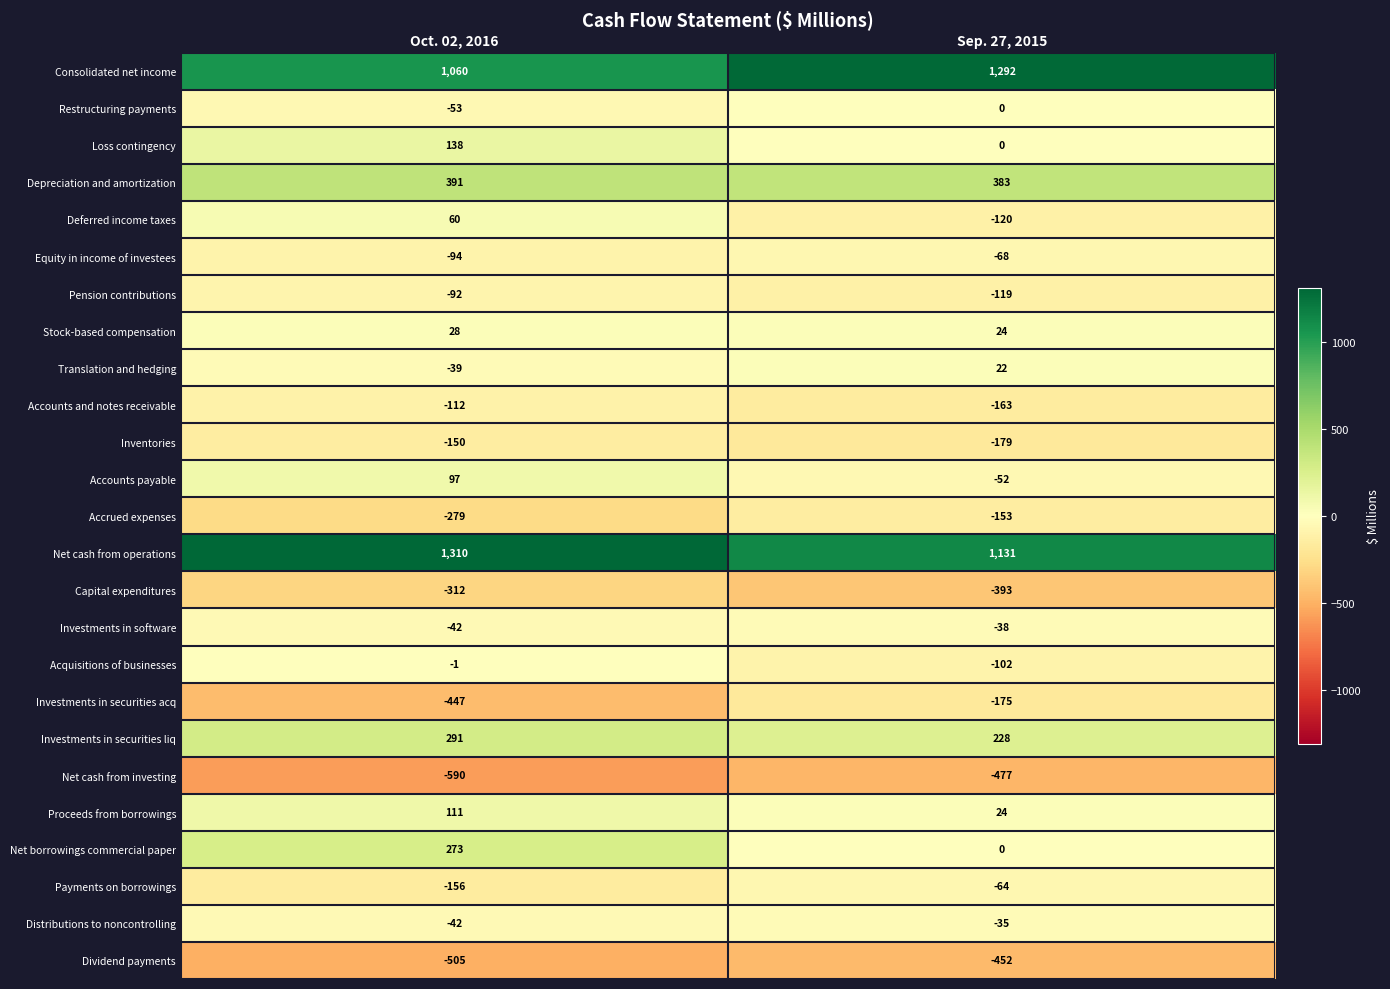

The Proceeds from borrowings series shows 24 at Sep. 27, 2015. True or false?

True